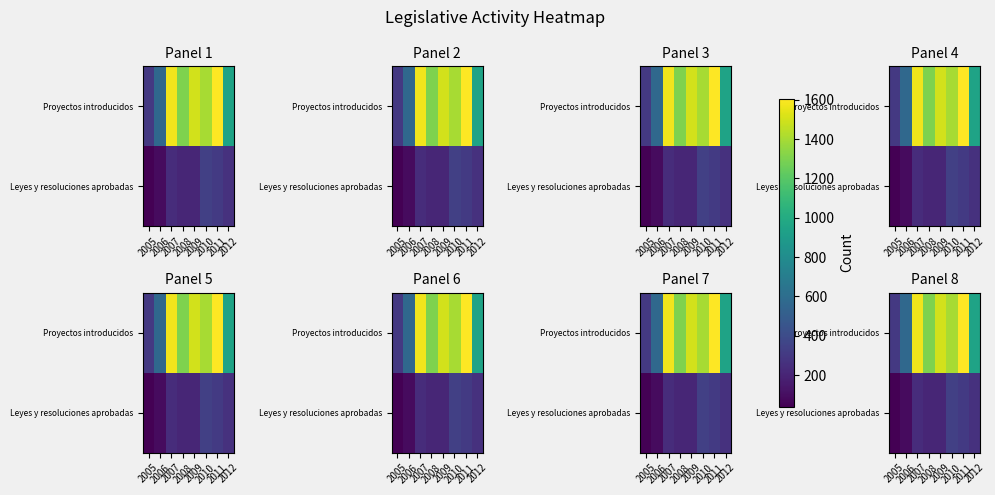

At 2011, list the series in order from smallest to largest.

Leyes y resoluciones aprobadas, Proyectos introducidos